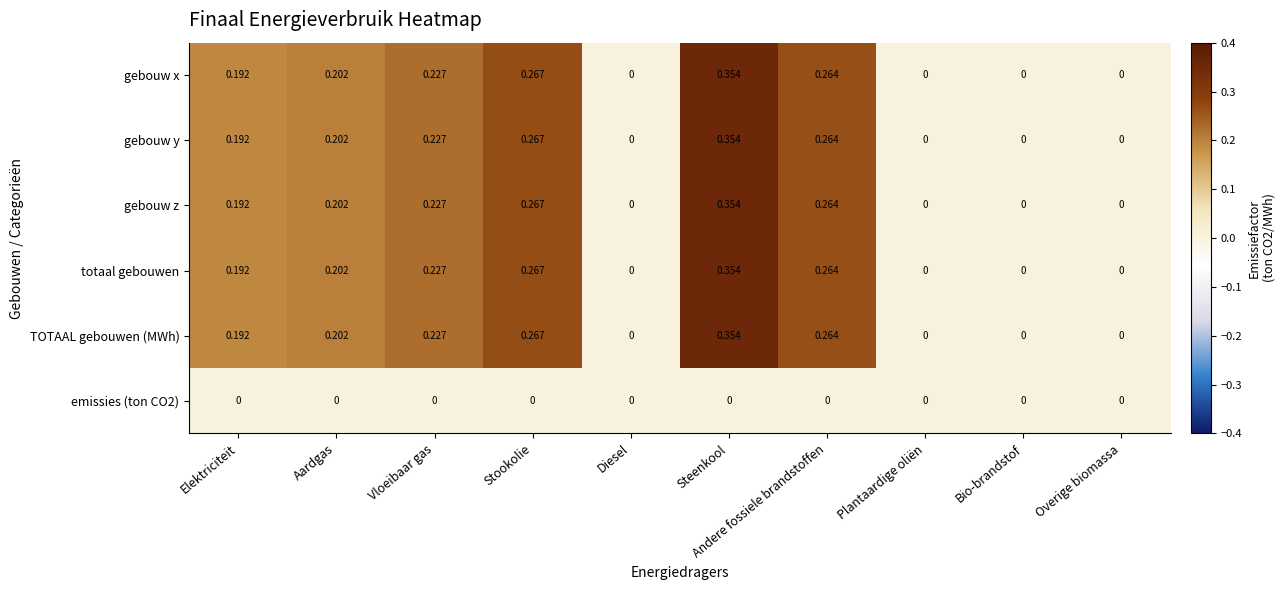

At which category is the sum across all series the highest?

Steenkool